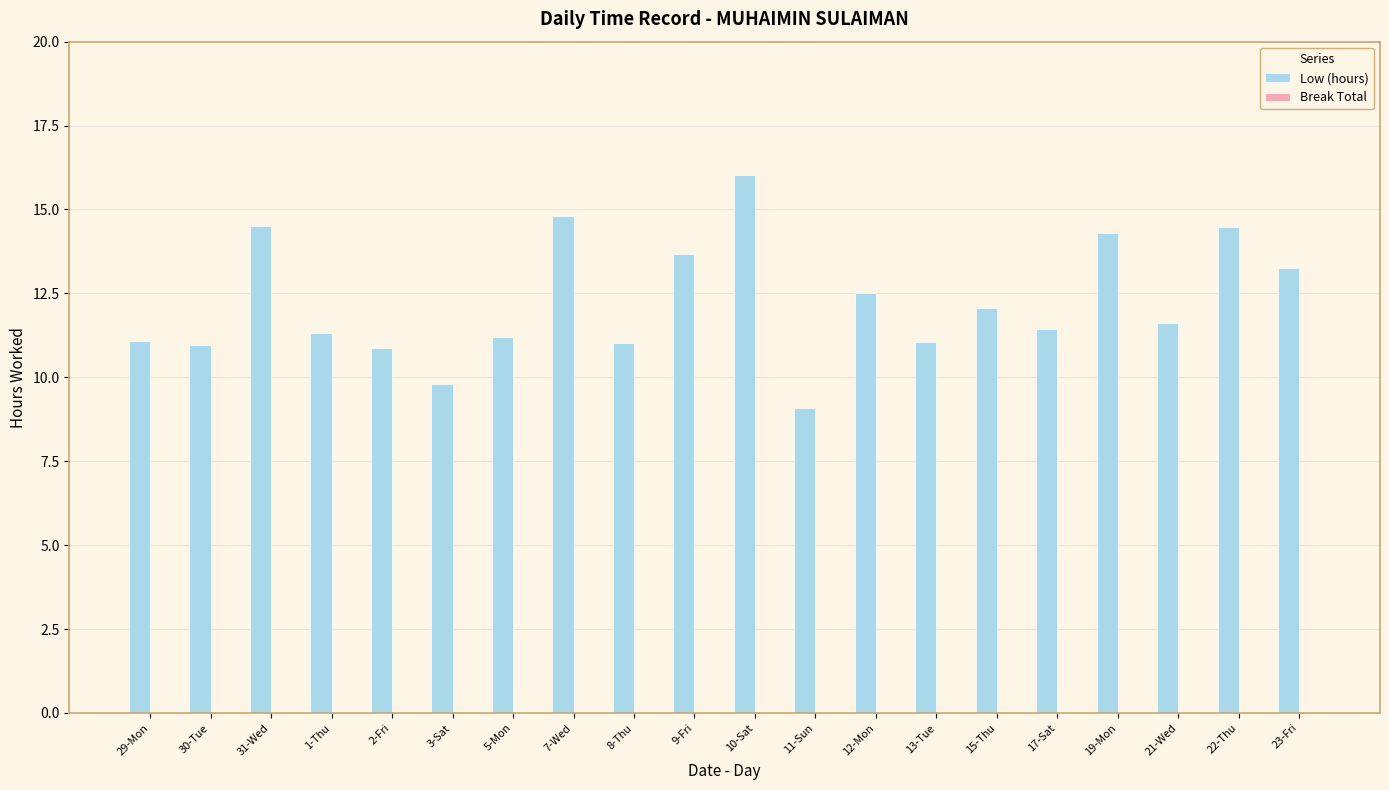

Which has a higher value, 5-Mon or 13-Tue?

5-Mon